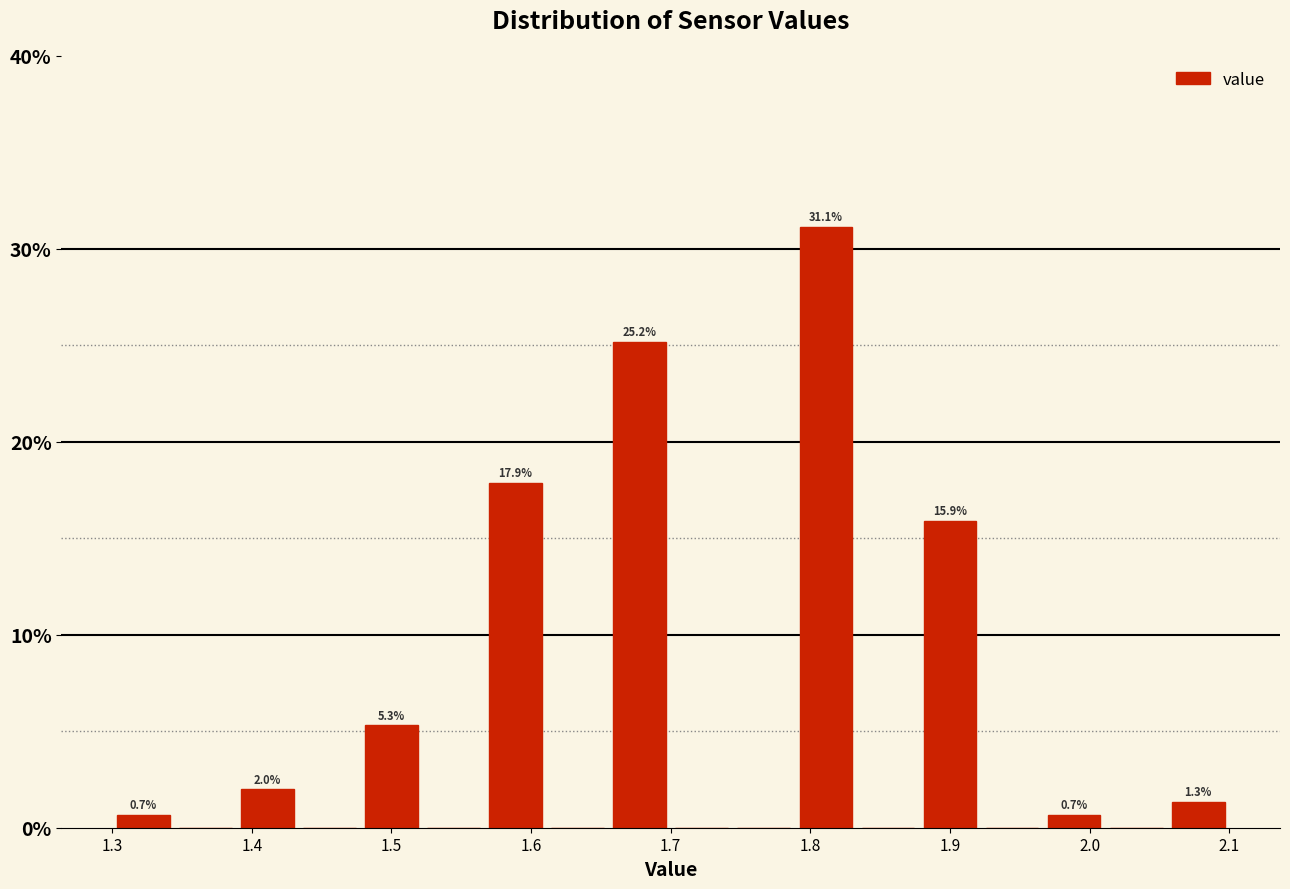

Which range on the x-axis has the tallest bar?

1.79 to 1.83